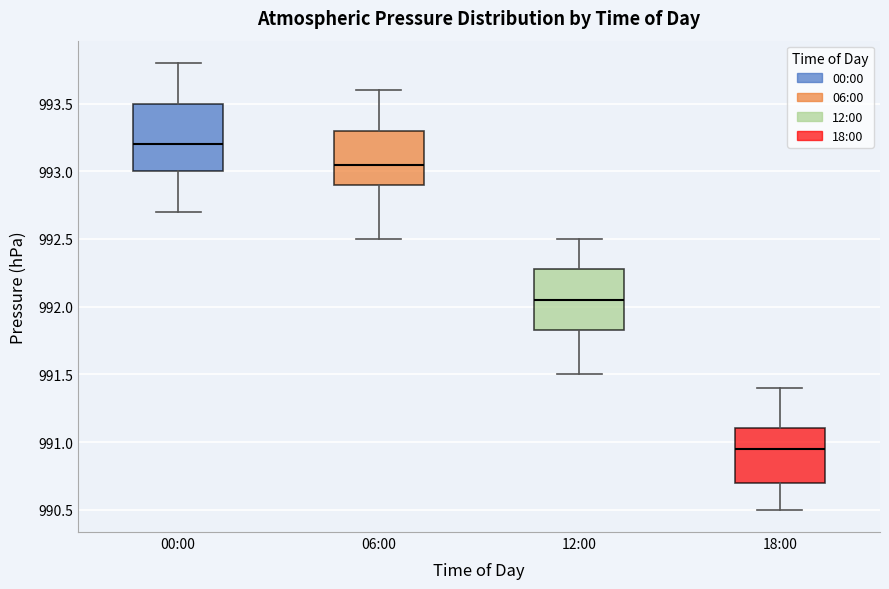

Which box has the lowest median line?

18:00